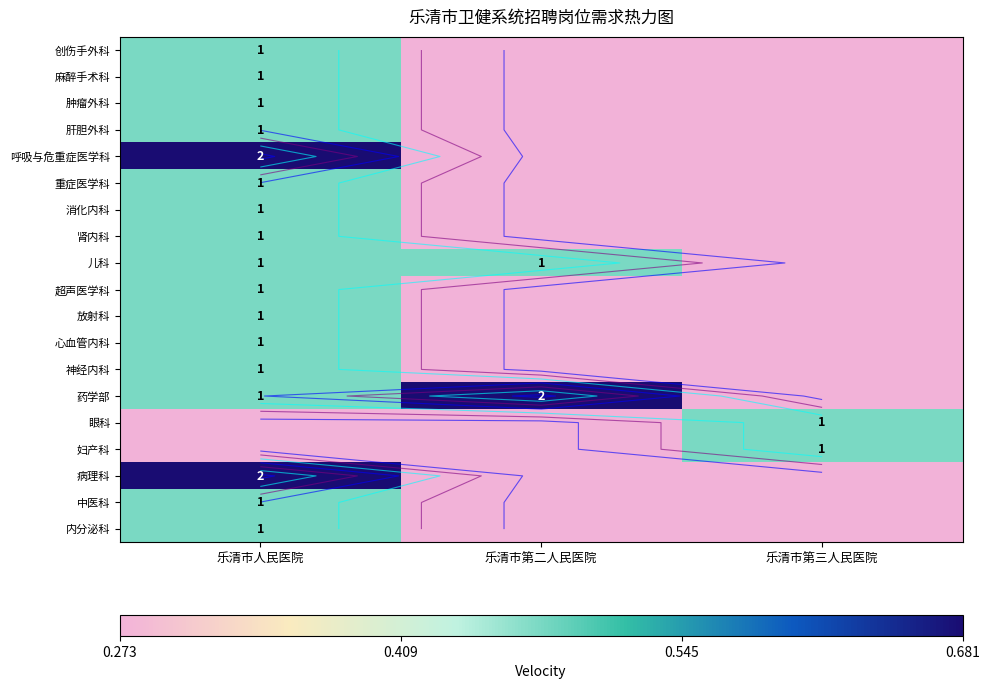

Which series changed the most between 乐清市人民医院 and 乐清市第三人民医院?

呼吸与危重症医学科